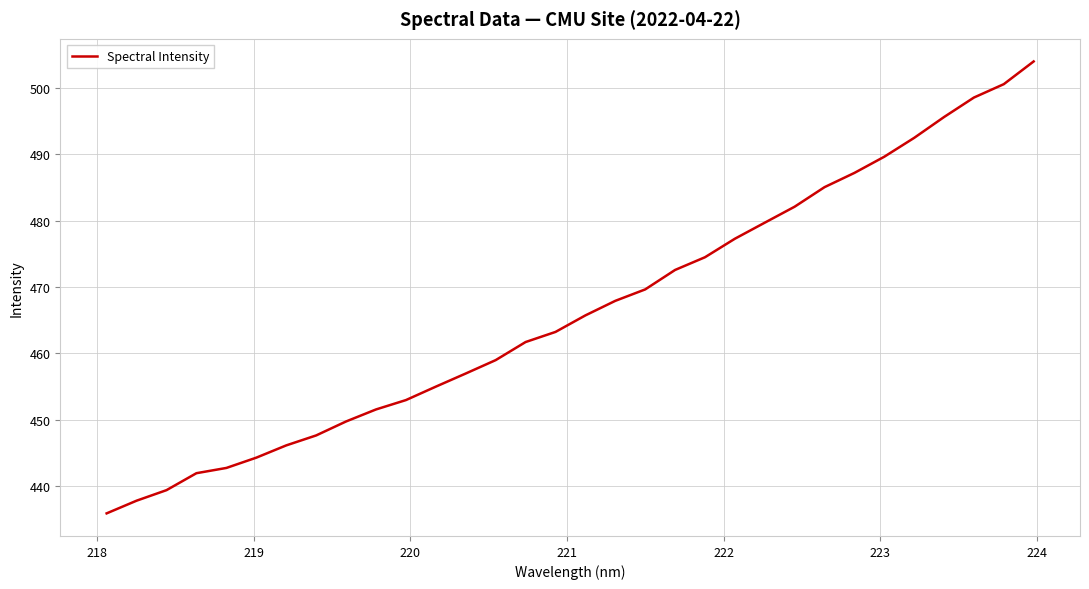

What is the difference between the maximum and minimum values?

68.0